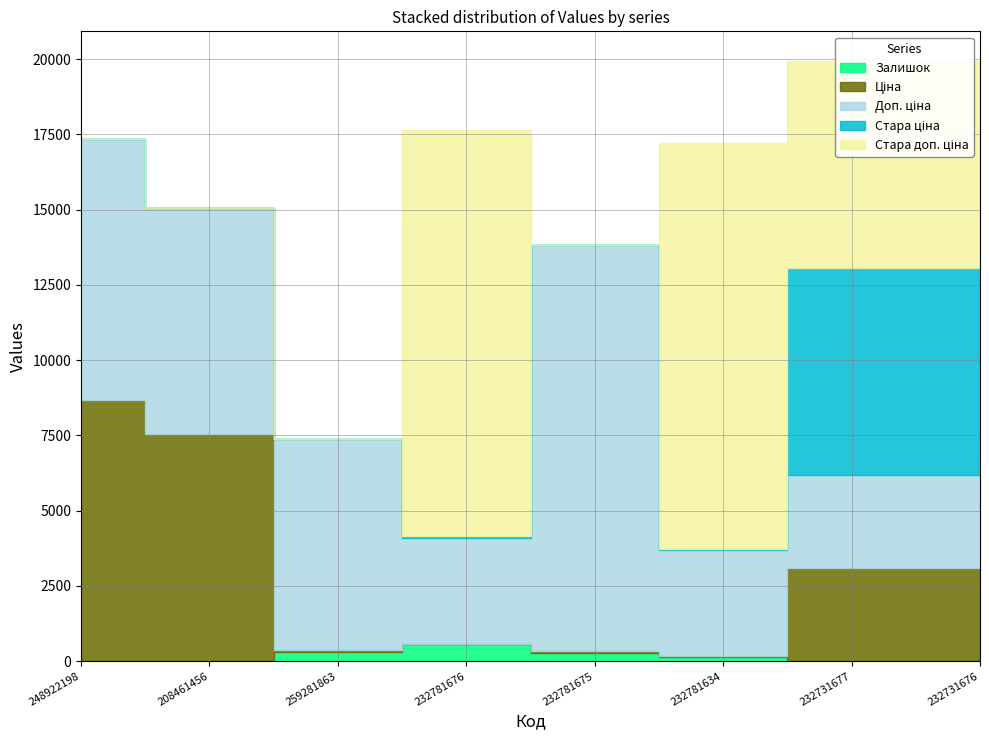

What is the difference between the maximum and second lowest values in the Стара доп. ціна series?

13493.2